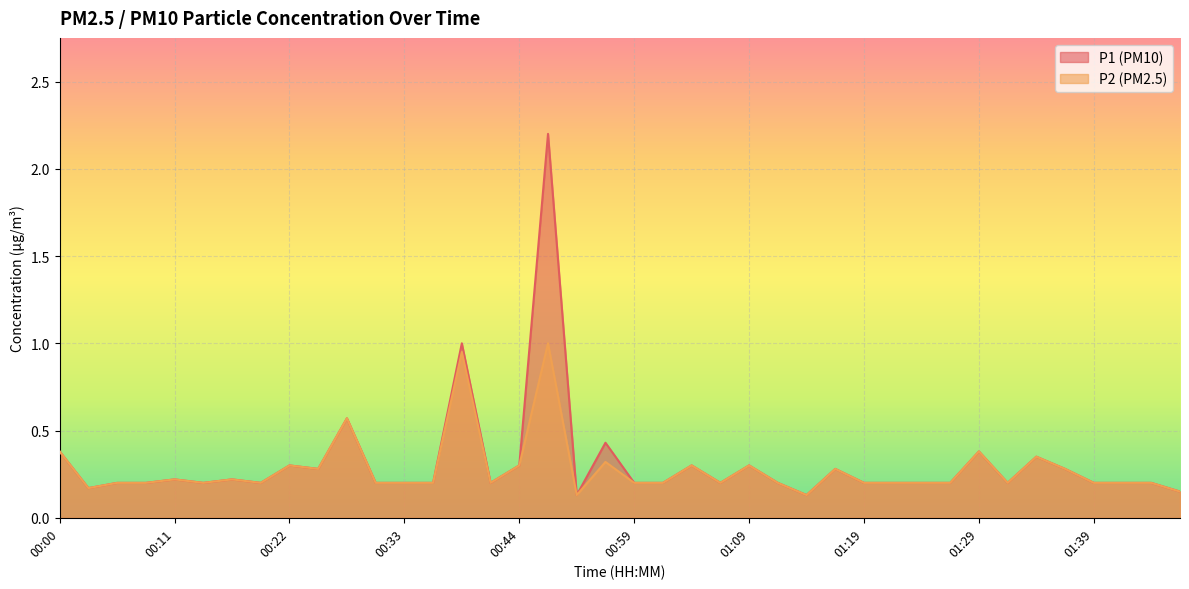

What is the minimum value for P2?

0.1